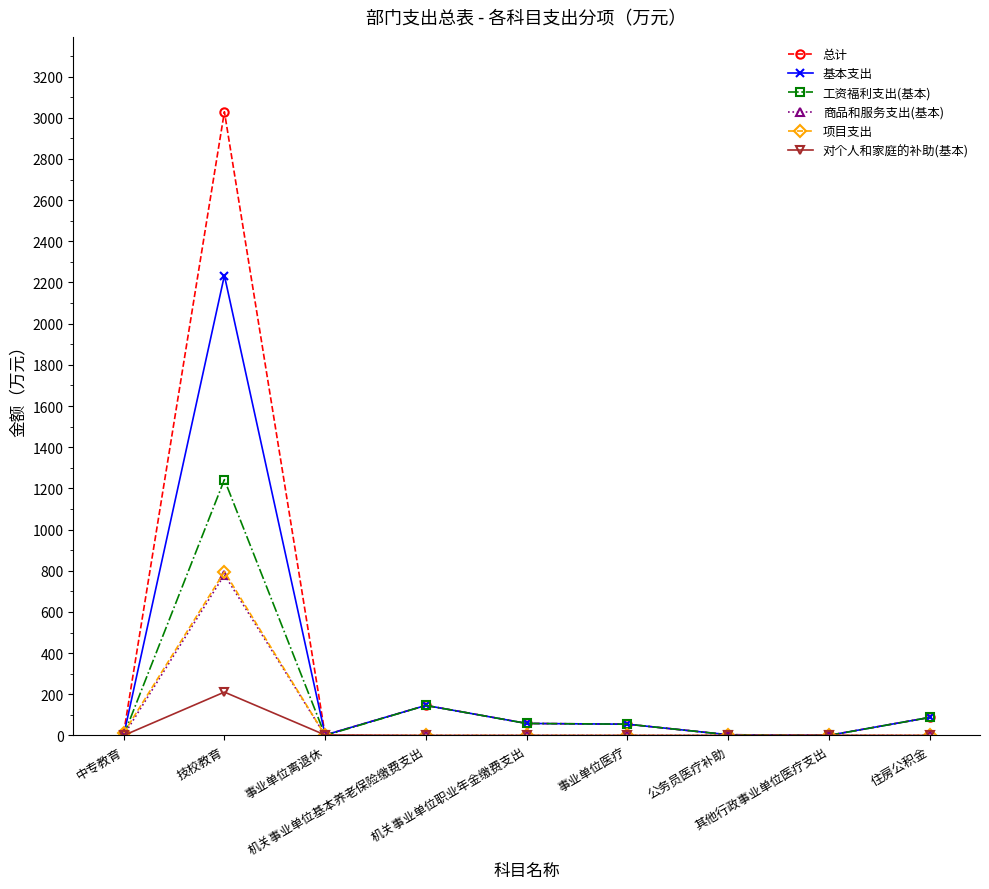

What is the label of the 1st point from the right?

住房公积金